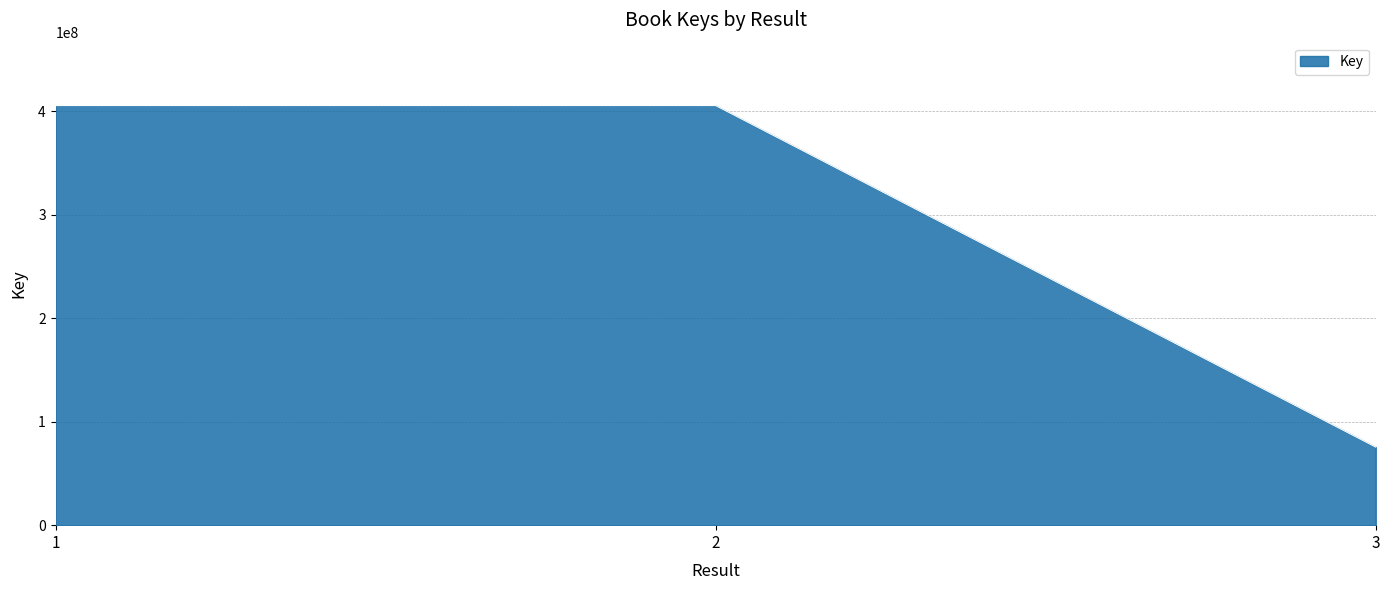

Read the value at 3, to the nearest 50.

75442850